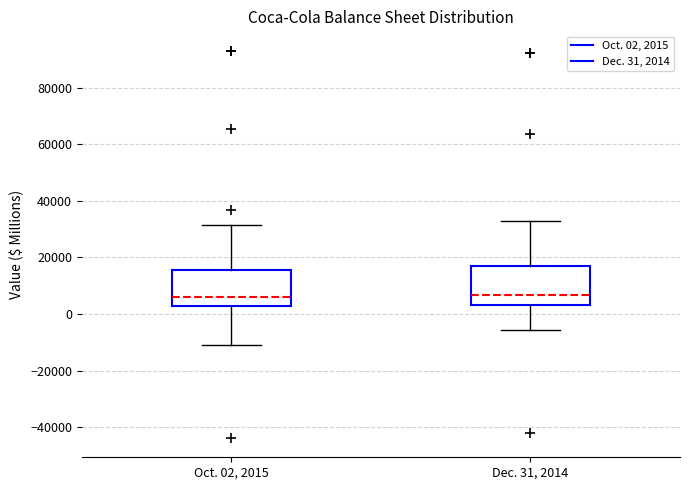

Reading left to right, read every box against the y-axis: the position of its median line, the range the box covers, and the ends of its whiskers. The values are not printed on the chart, so give them approximately, as read against the axis.

Oct. 02, 2015: median 6000, box 2000 to 16000, whiskers -10000 to 32000
Dec. 31, 2014: median 6000, box 4000 to 16000, whiskers -6000 to 32000